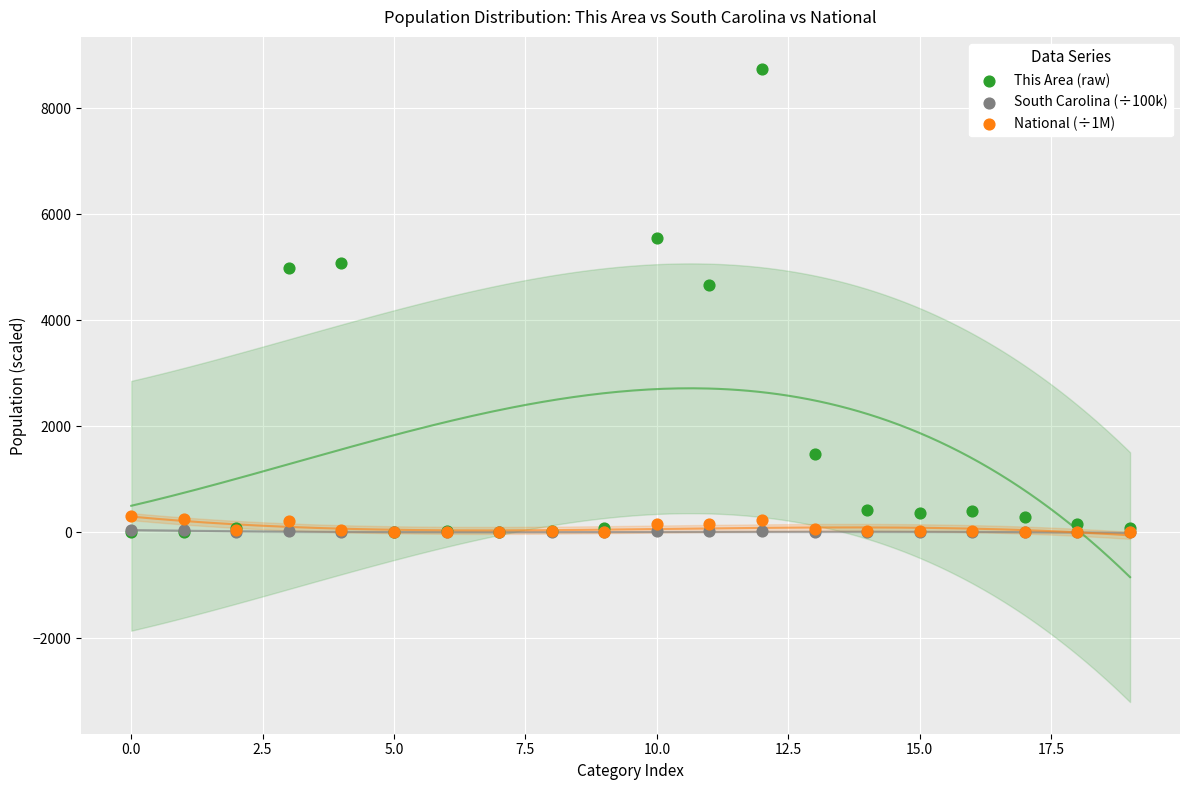

Which series has the largest Y range (max minus min)?

This Area (raw)